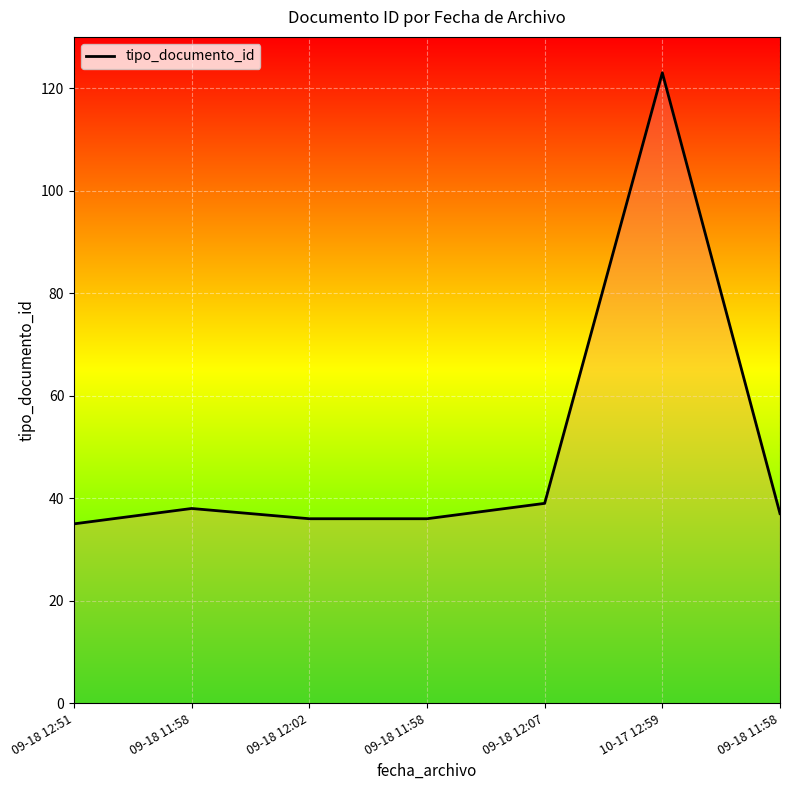

What is the label of the 6th point from the left?

10-17 12:59